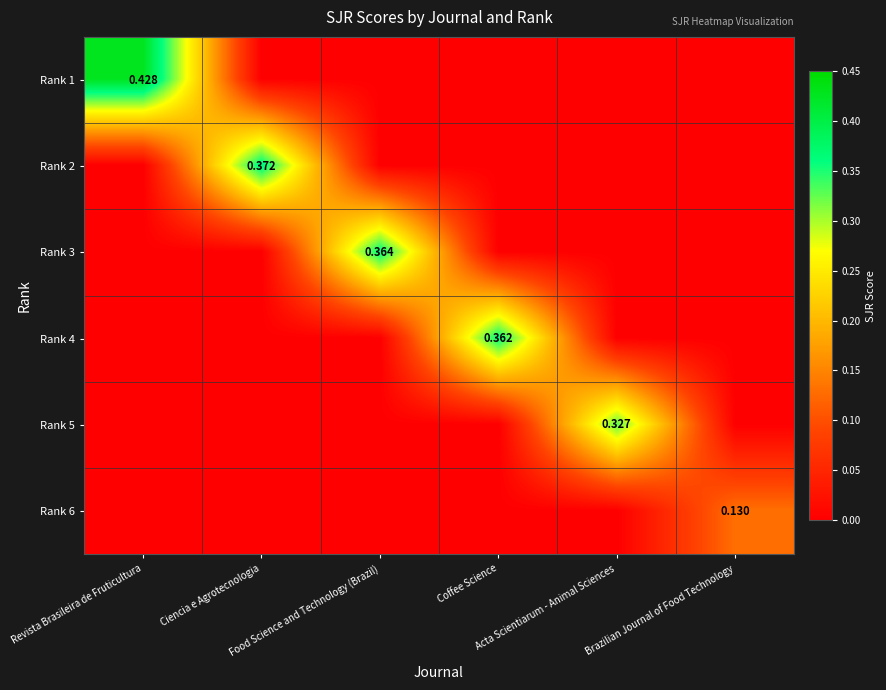

What is the sum of all Rank 4 values?

0.4